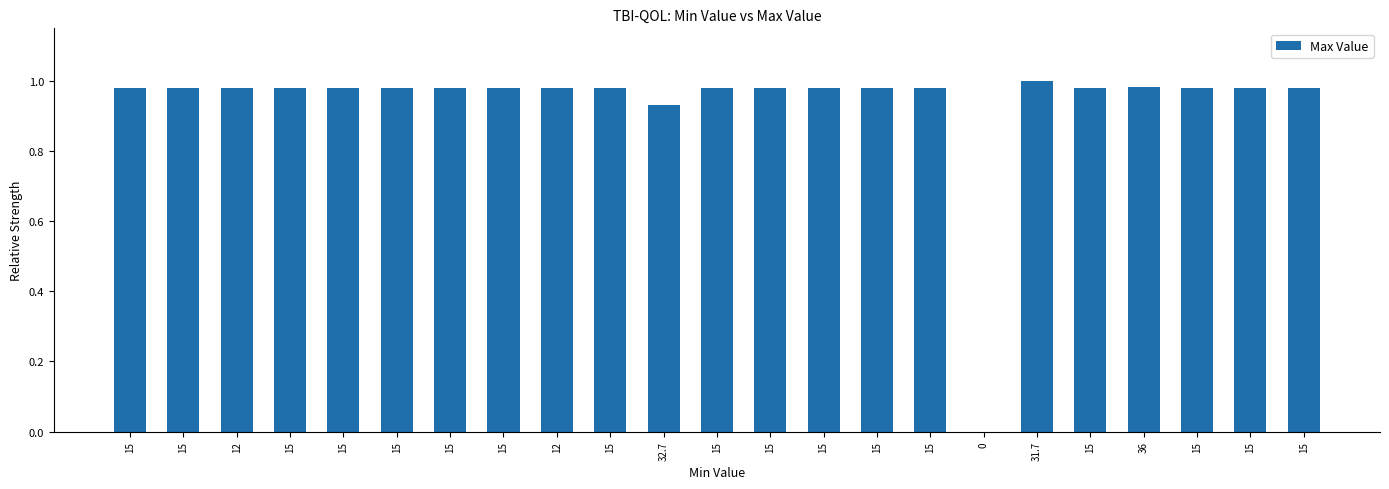

Reading left to right, extract all data points from this chart.

15=1.0	15=1.0	12=1.0	15=1.0	15=1.0	15=1.0	15=1.0	15=1.0	12=1.0	15=1.0	32.7=0.9	15=1.0	15=1.0	15=1.0	15=1.0	15=1.0	0=0.0	31.7=1.0	15=1.0	36=1.0	15=1.0	15=1.0	15=1.0